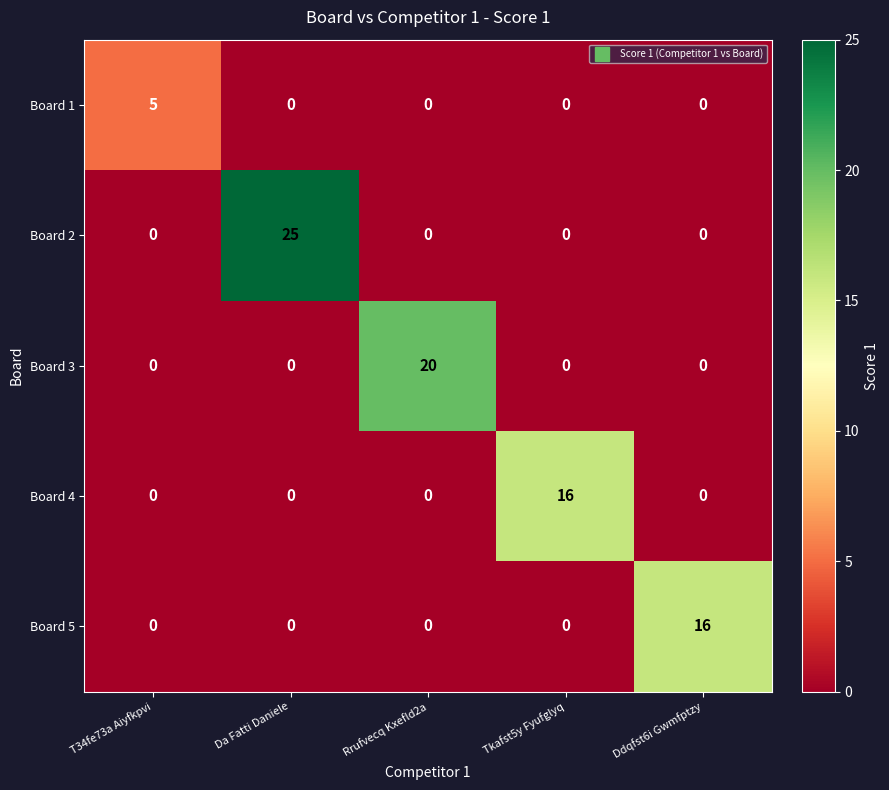

Which series has the largest total across all categories?

Board 2